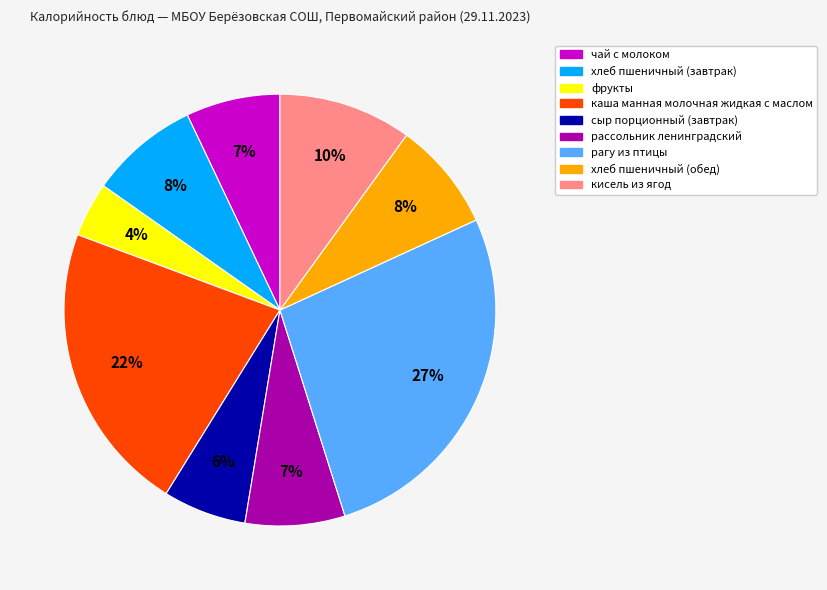

To the nearest percent, what is the combined percentage of сыр порционный (завтрак) and кисель из ягод?

16%